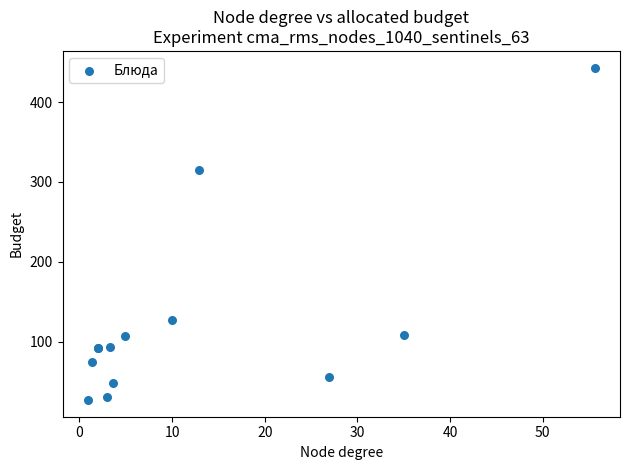

What Y value in the scatter plot is closest to 235?

315.0